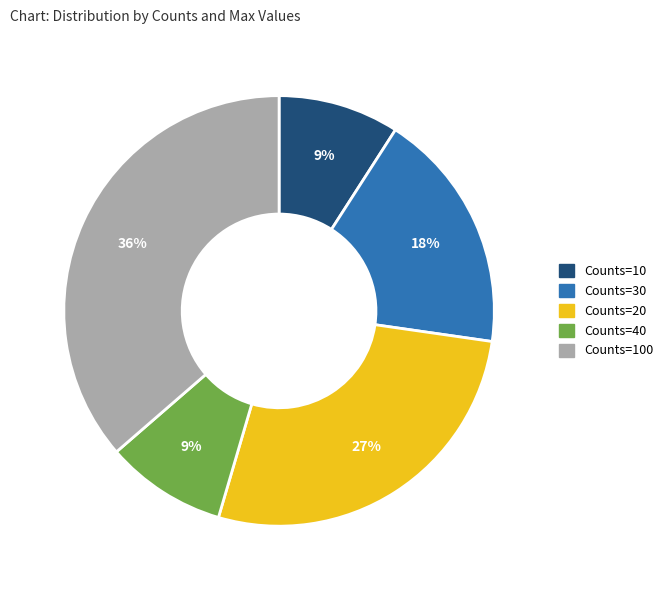

To the nearest percent, what is the combined percentage of Counts=10 and Counts=30?

27%